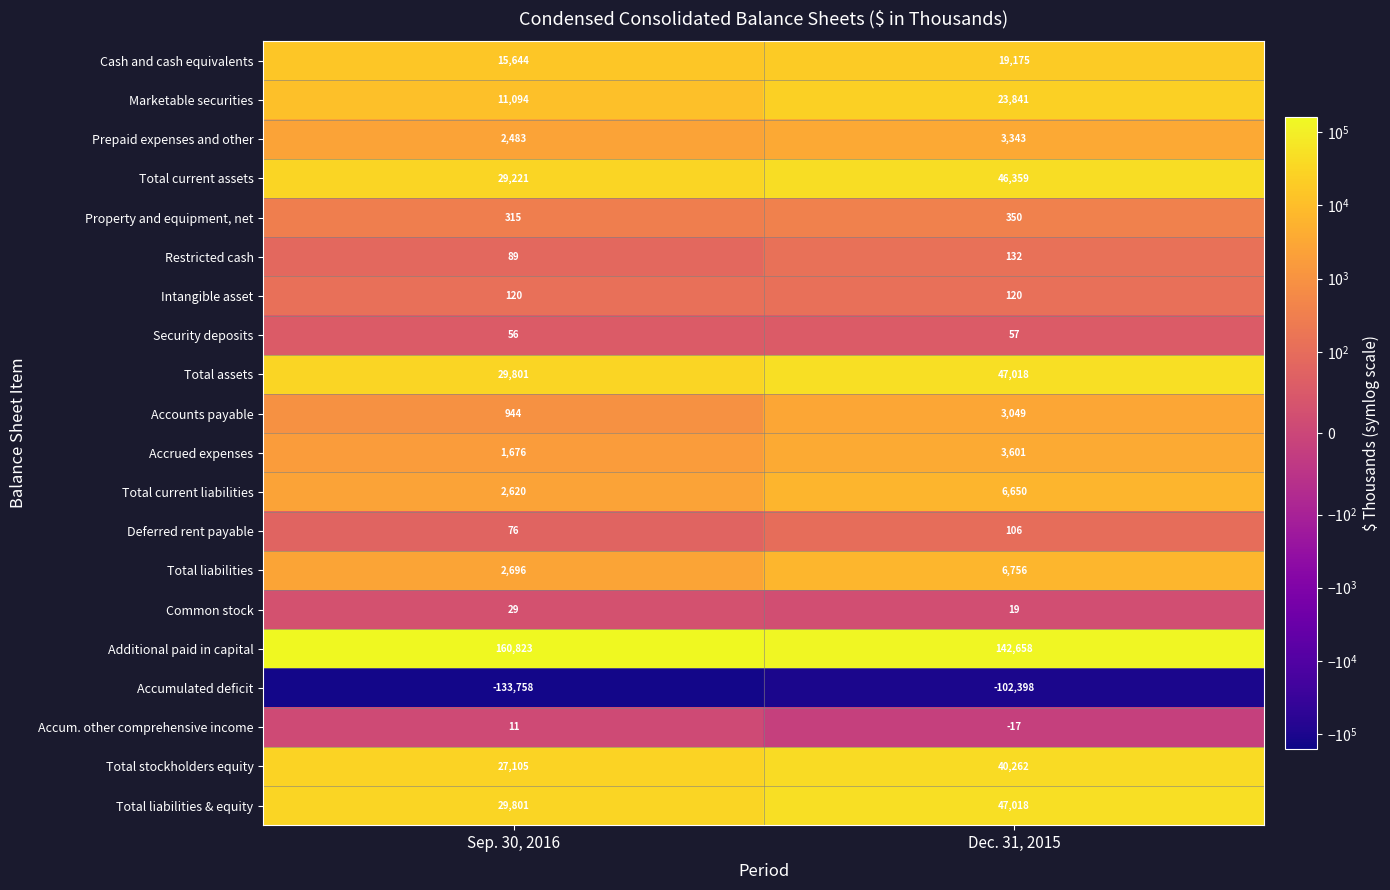

Which series changed the most between Sep. 30, 2016 and Dec. 31, 2015?

Accumulated deficit